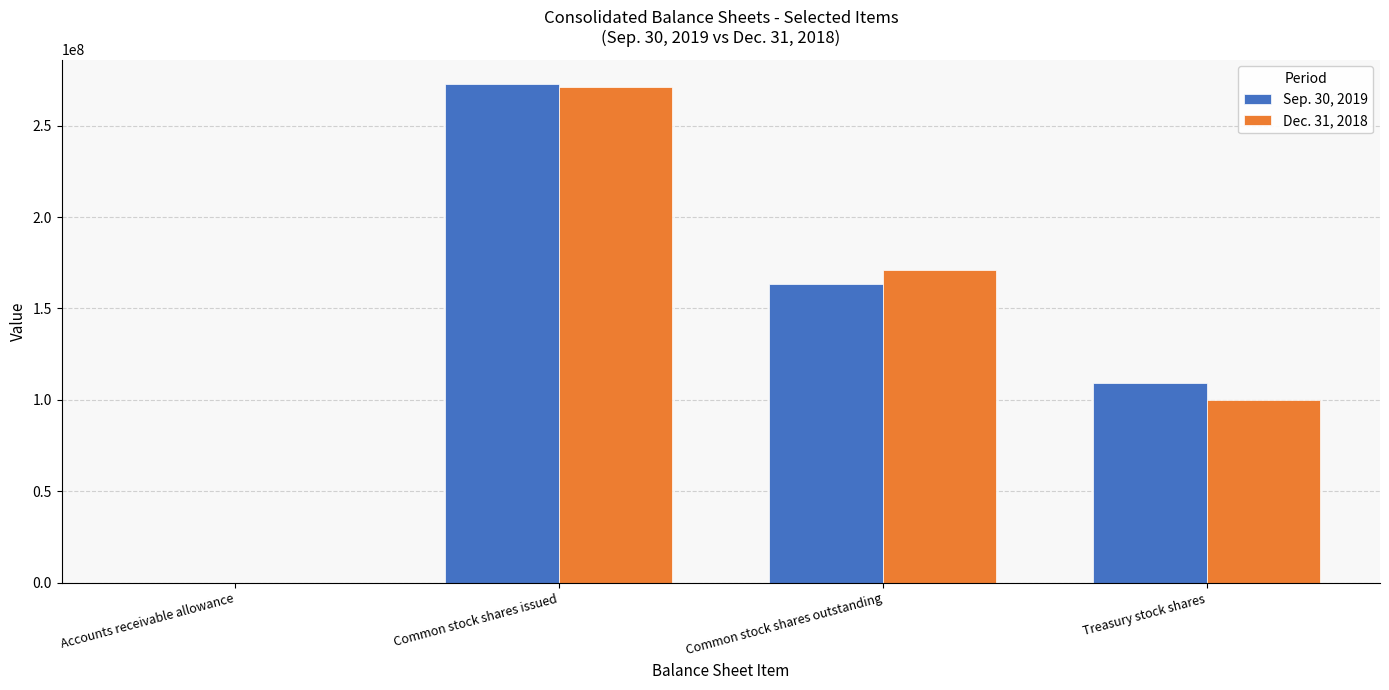

Between Common stock shares issued and Treasury stock shares, which series saw the biggest shift?

Dec. 31, 2018